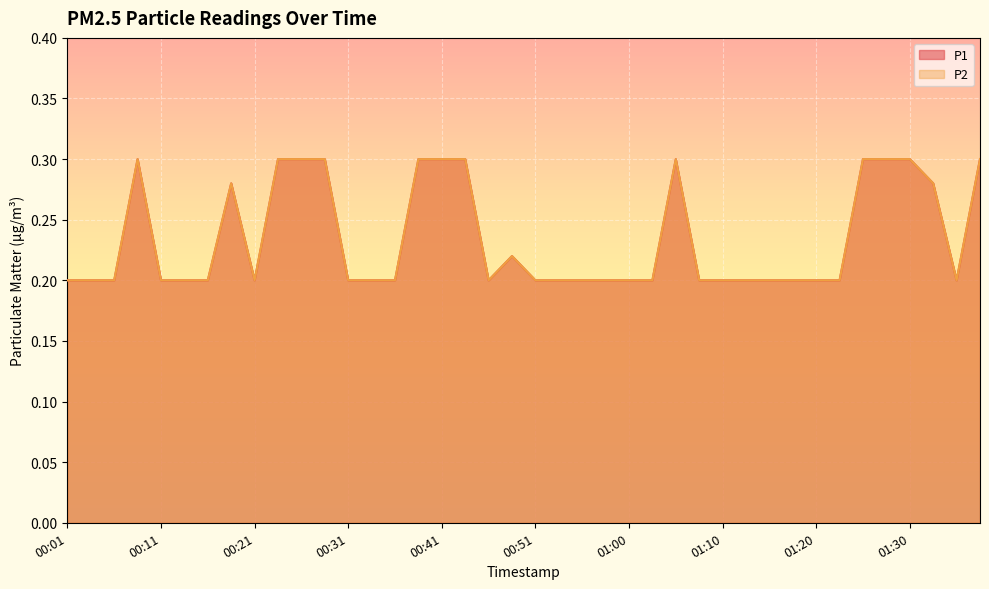

What is the label of the 39th point from the right?

00:04